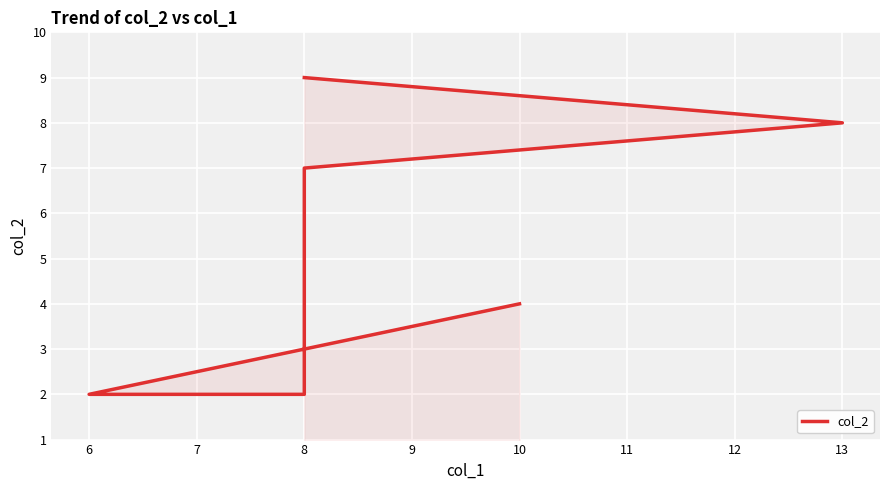

What value does the data have at 6?

2